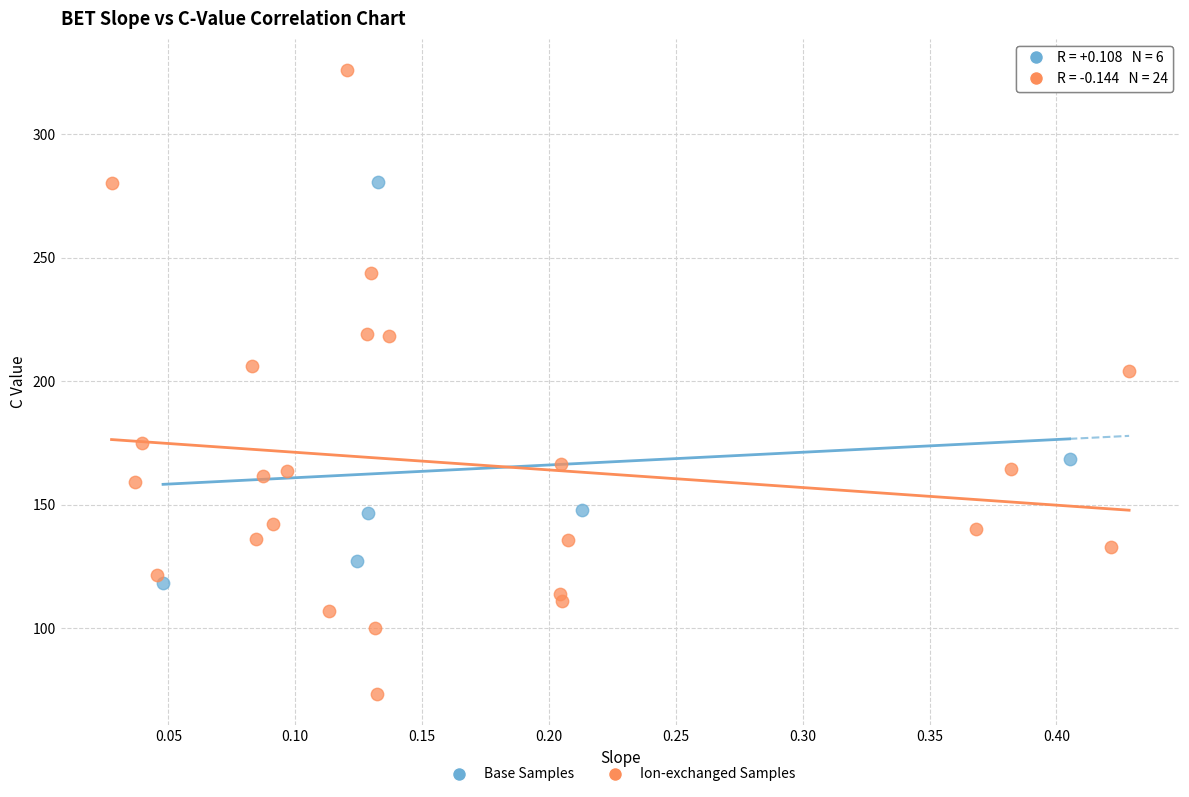

Which series has the widest spread of Y values?

Ion-exchanged Samples